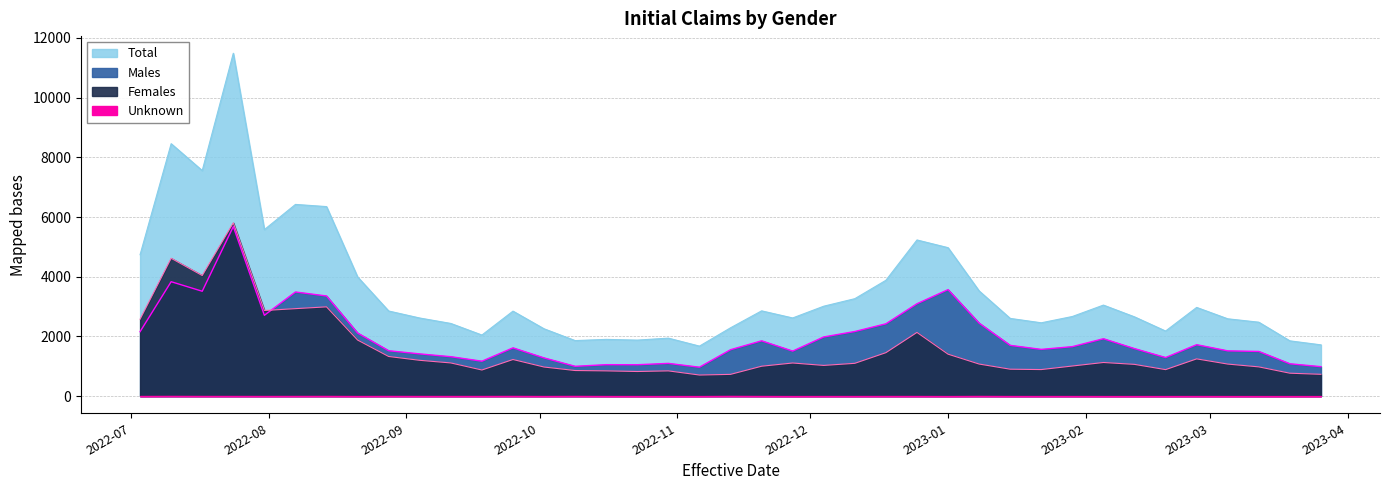

What is the label of the 24th point from the right?

2022-10-16